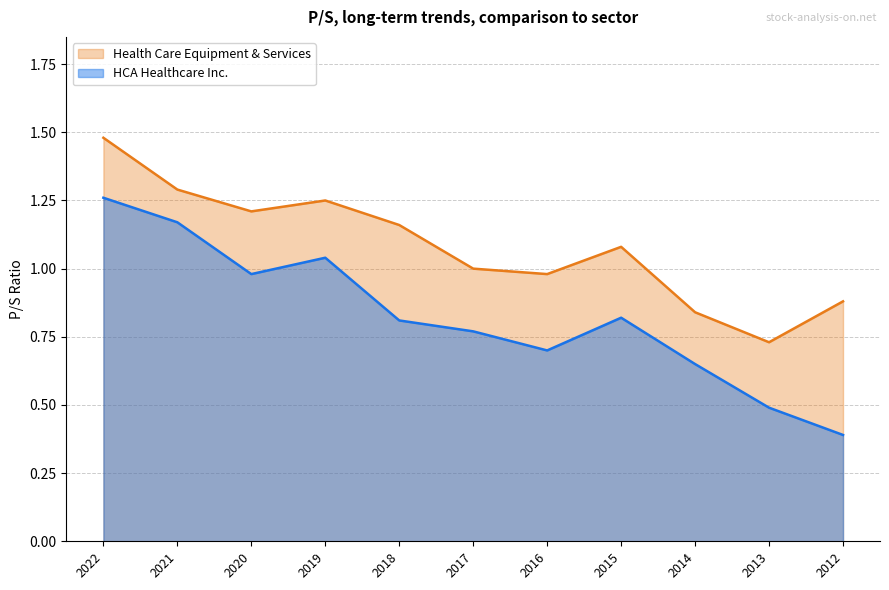

Which category has the highest value in the HCA Healthcare Inc. series?

2022